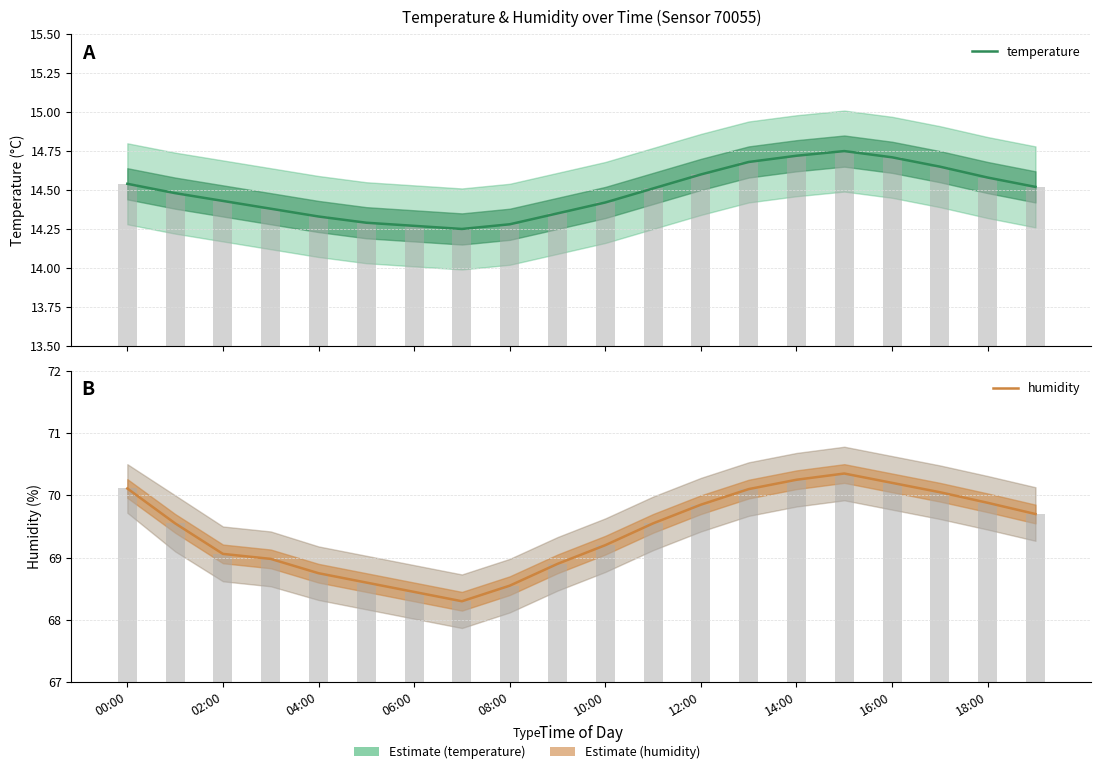

What is the difference between the humidity values at 13 and 18?

0.2